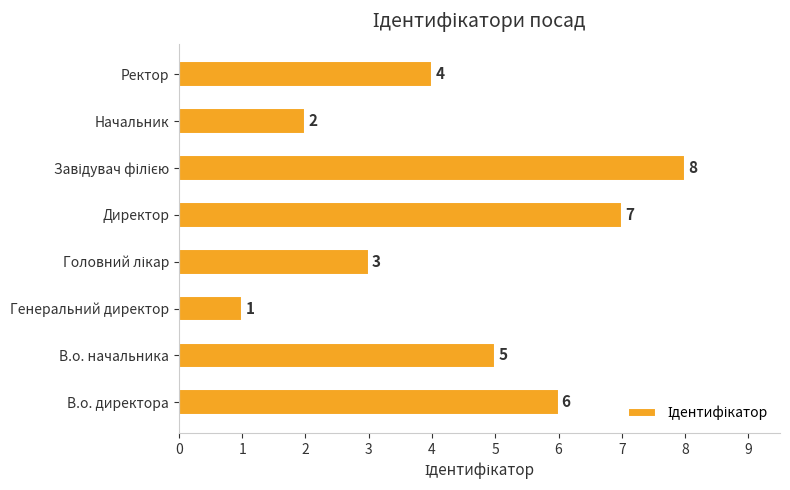

Approximately how many times larger is the value at Директор compared to Начальник?

3.5